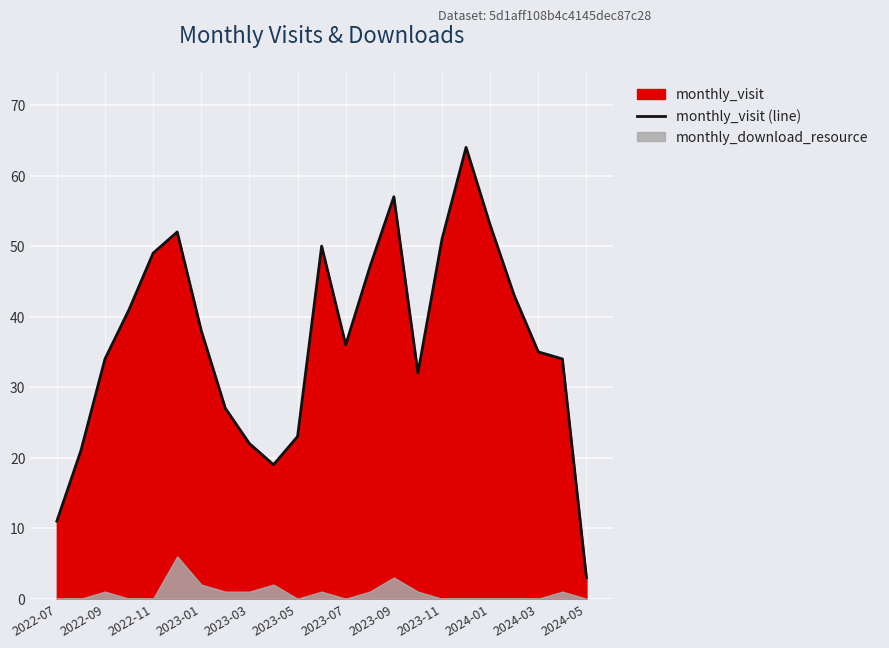

Which category has the lowest value in the monthly_visit (line) series?

2024-05